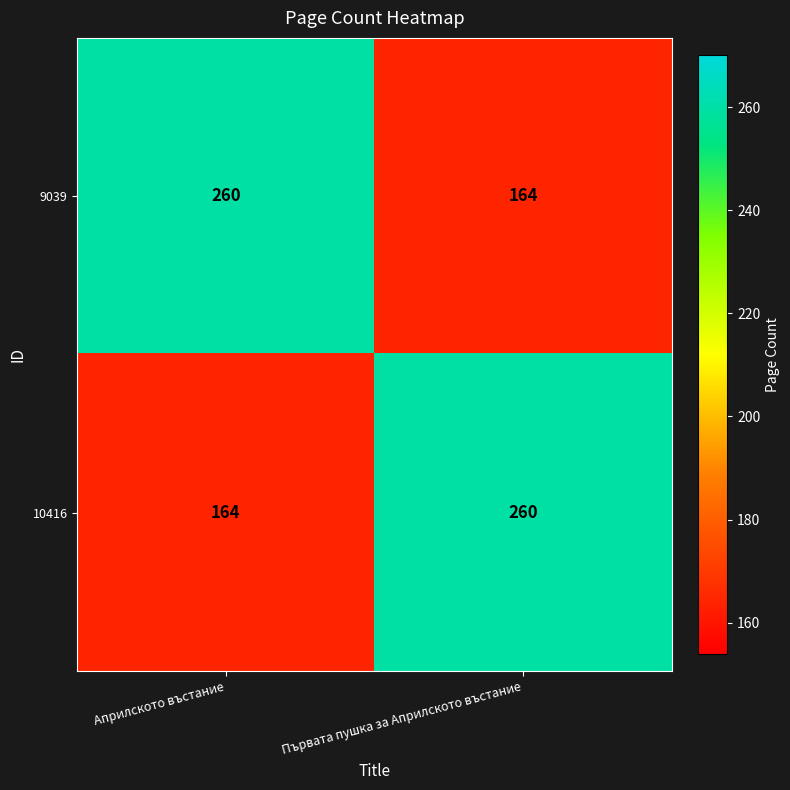

Count the number of data series in this chart.

2